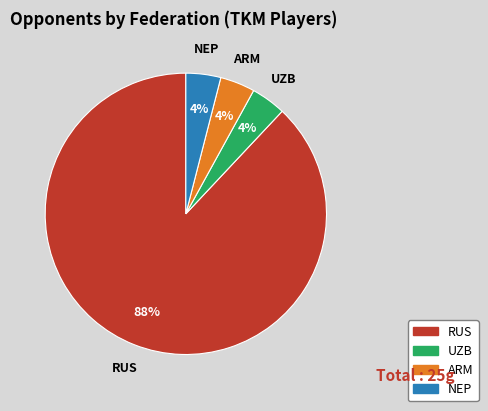

Is UZB the majority of the pie?

No